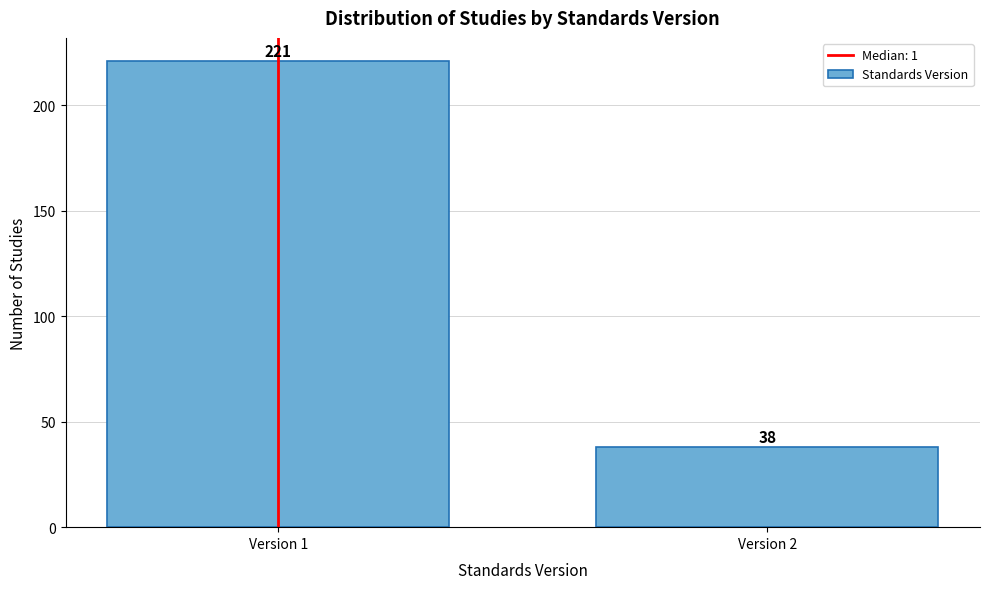

Reading right to left, list all the values displayed in this chart.

Version 2=38	Version 1=221